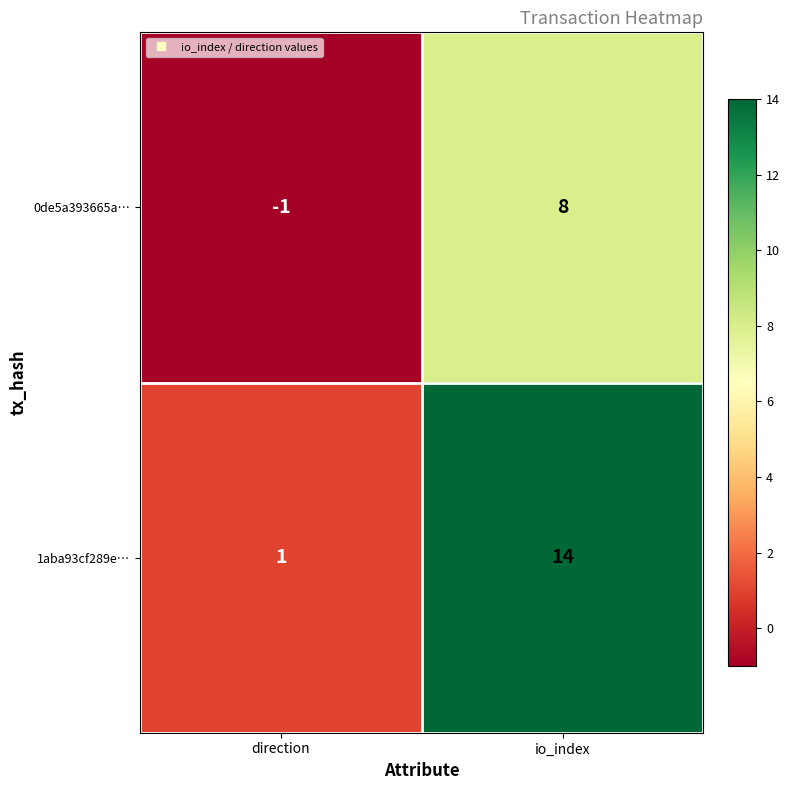

What is the sum of all 1aba93cf289e… values?

15